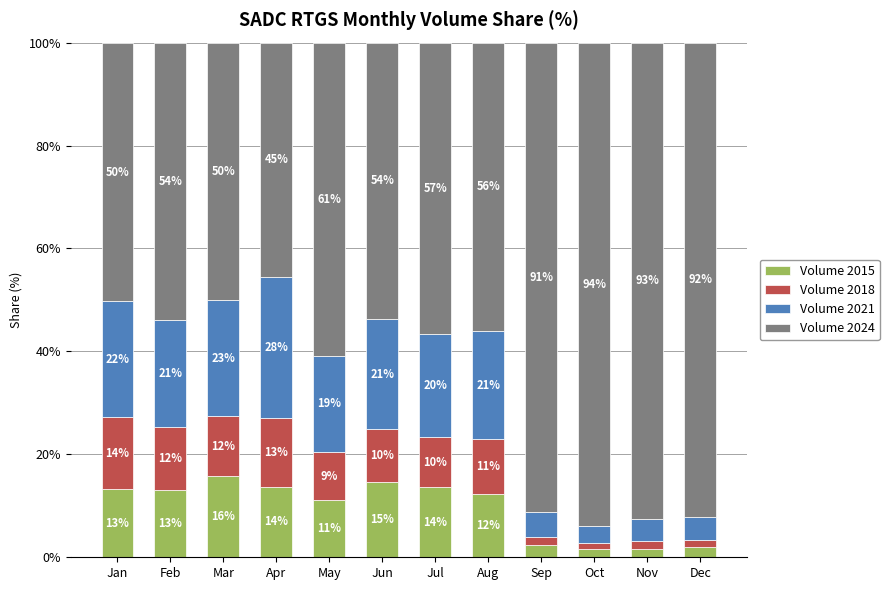

What is the sum of the Volume 2024 values at Dec and Nov?

184.6